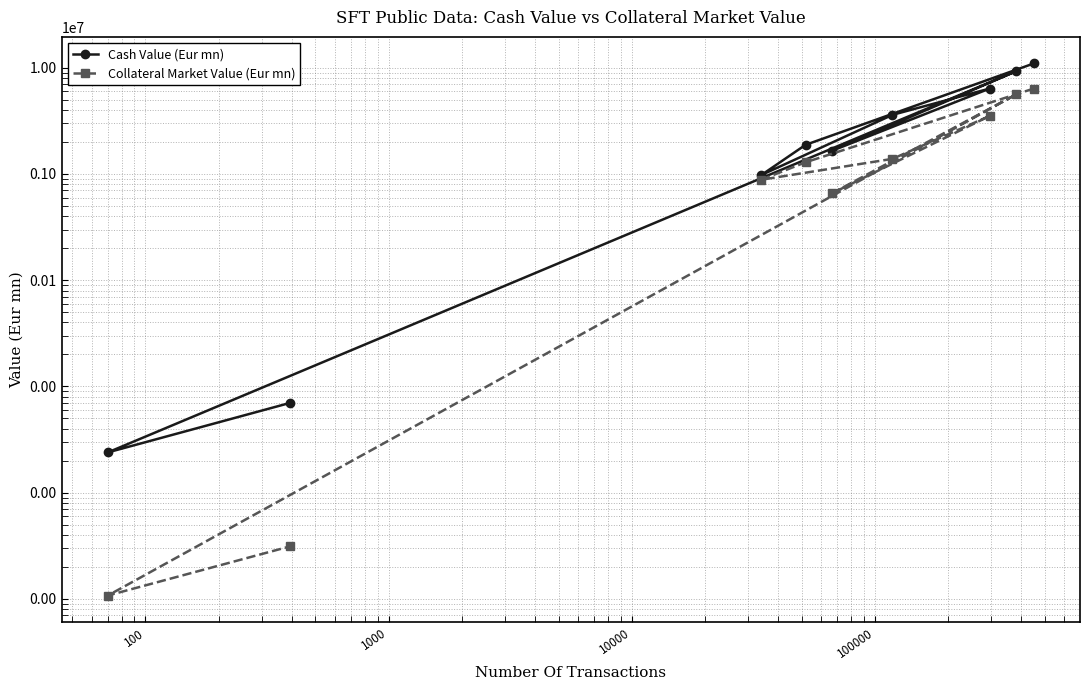

True or false: Cash Value (Eur mn) has a value of 2686868.5 at 100000.

False